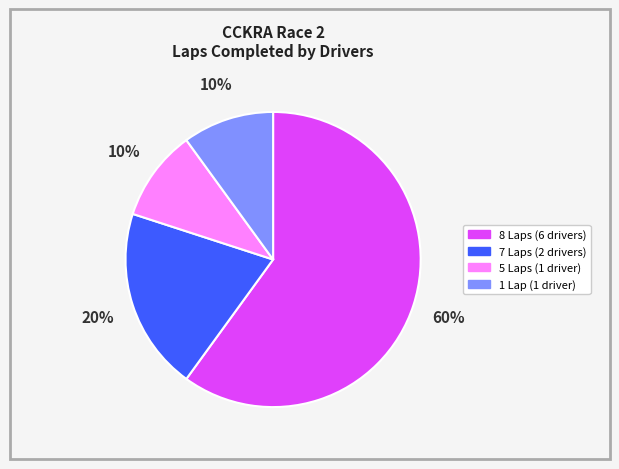

To the nearest percent, what is the average slice percentage?

25%